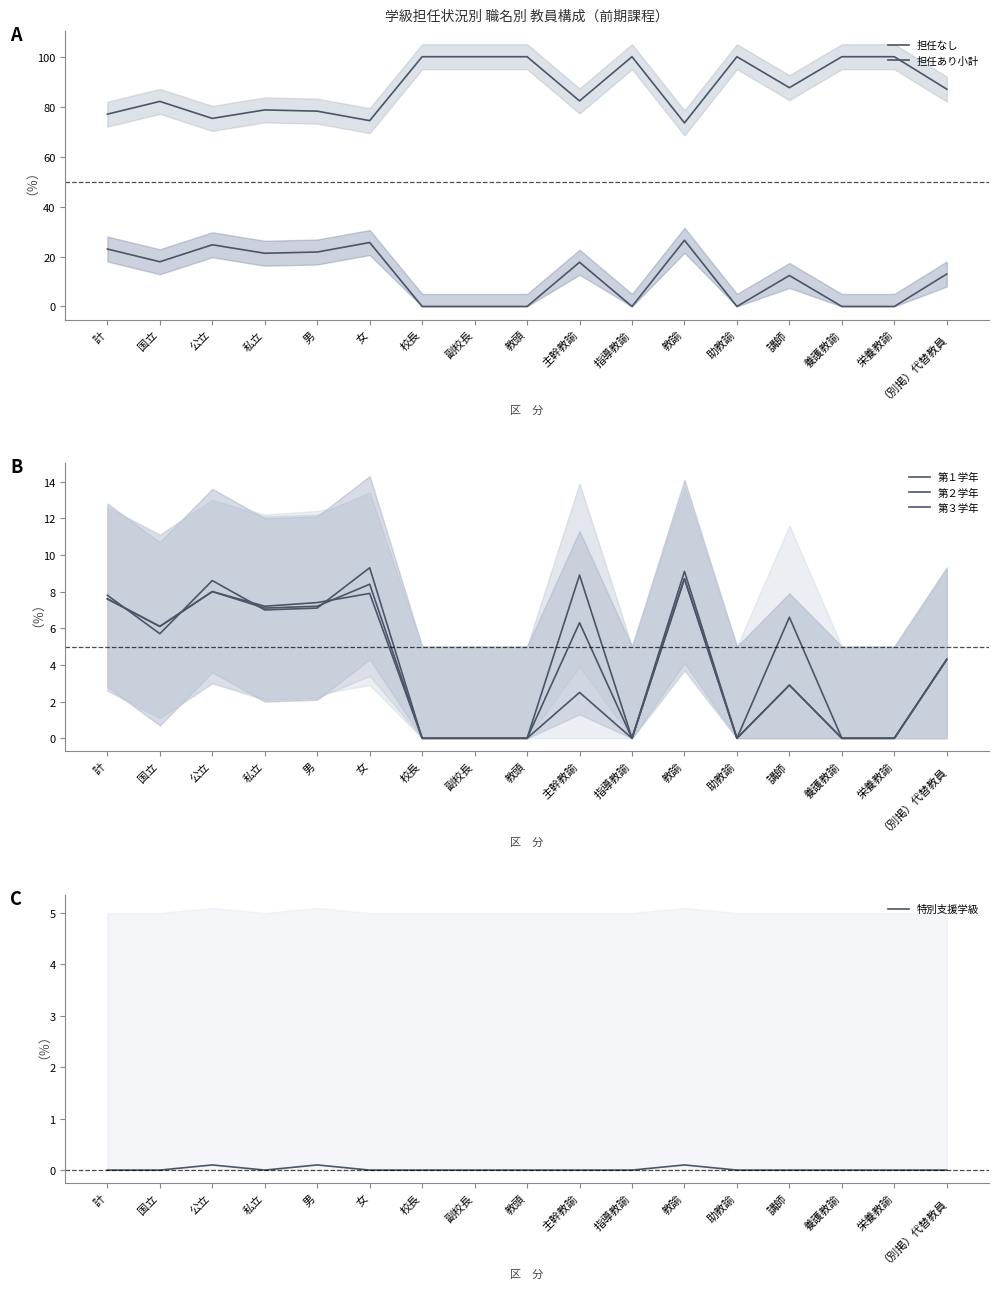

At which category is the sum across all series the highest?

教諭